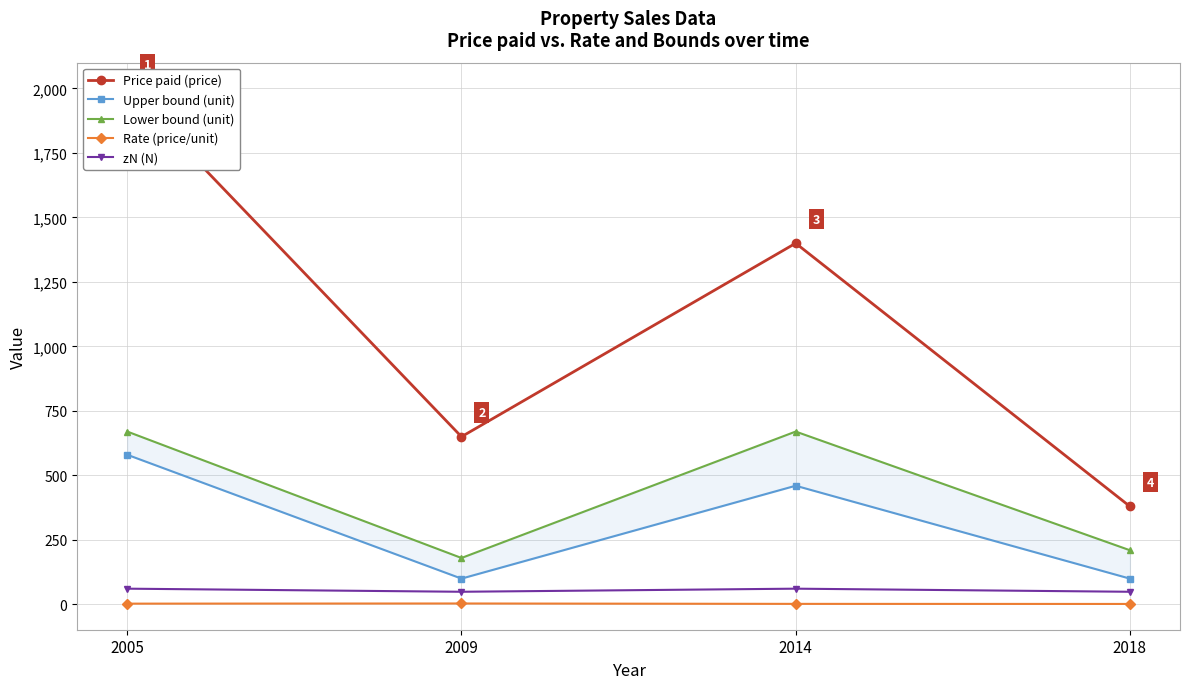

Reading left to right, extract all data points from this chart.

Price paid (price): 2005=2000.0	2009=650.0	2014=1400.0	2018=380.0
Upper bound (unit): 2005=580.0	2009=100.0	2014=460.0	2018=100.0
Lower bound (unit): 2005=670.0	2009=180.0	2014=670.0	2018=210.0
Rate (price/unit): 2005=3.0	2009=3.6	2014=2.1	2018=1.8
zN (N): 2005=61.0	2009=49.0	2014=61.0	2018=49.0